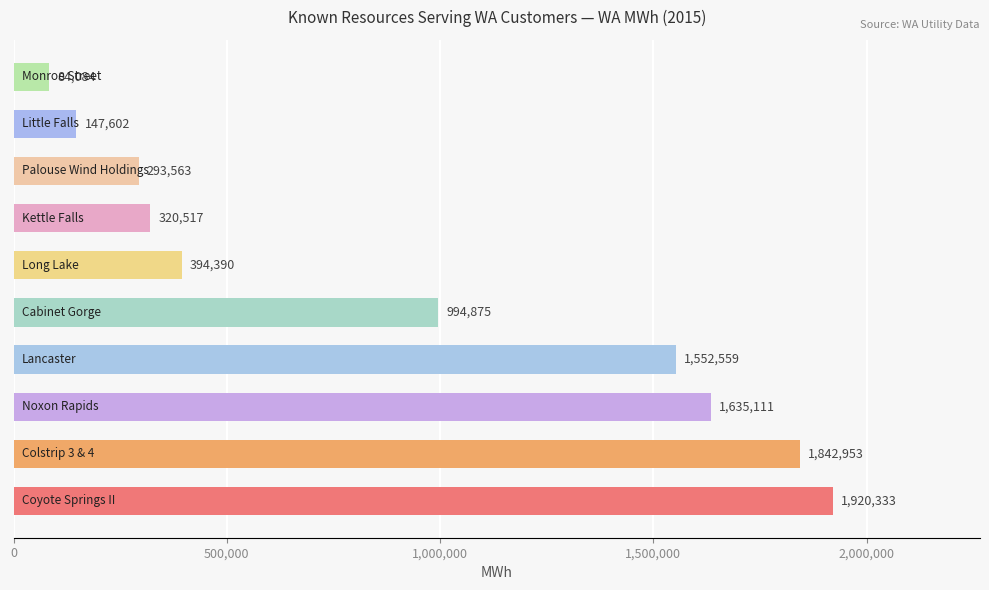

What is the average value?

918598.7